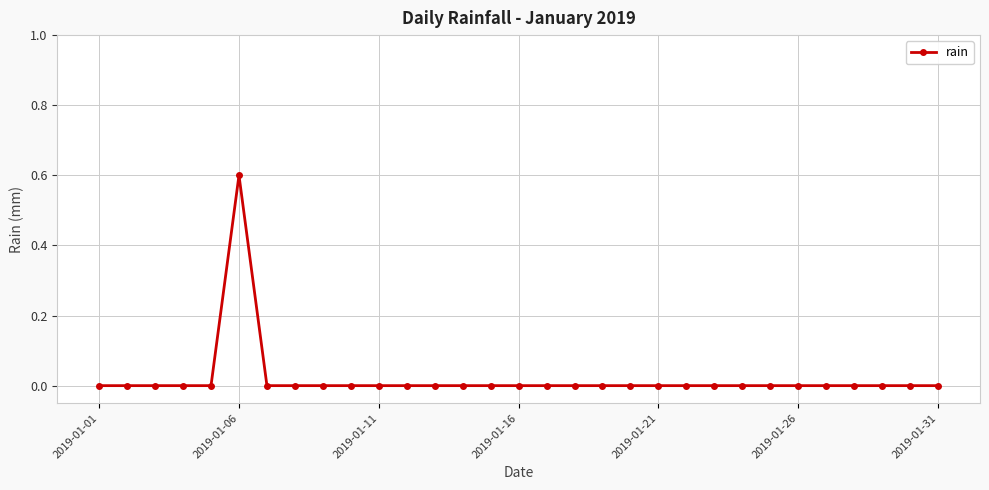

What is the greatest value displayed?

0.6